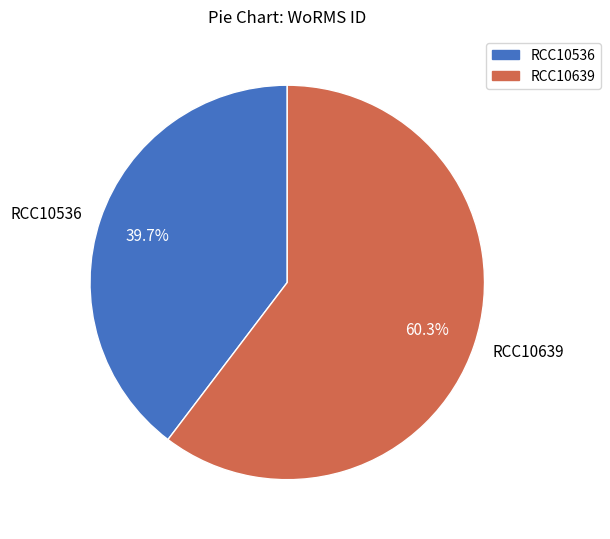

What percentage is NOT represented by RCC10639?

39.7%